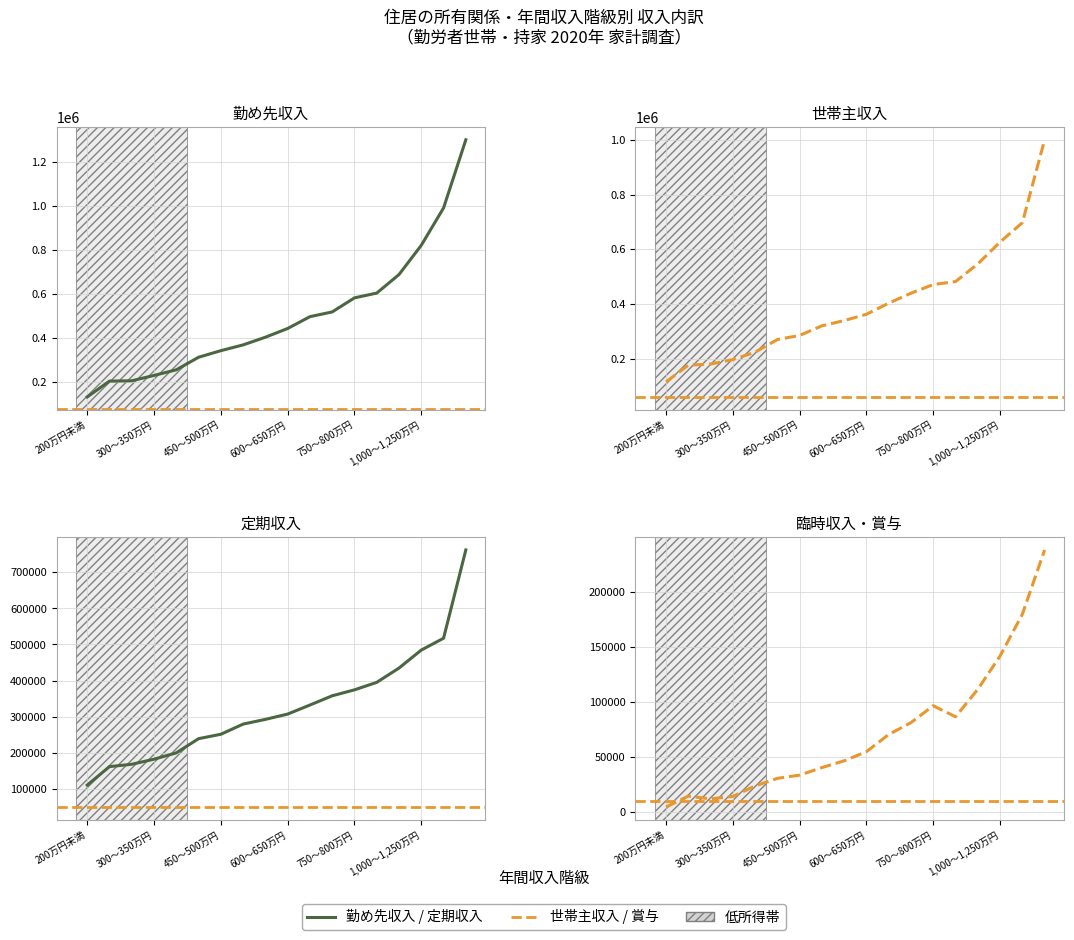

Which has a higher value, 550～600万円 or 650～700万円?

650～700万円